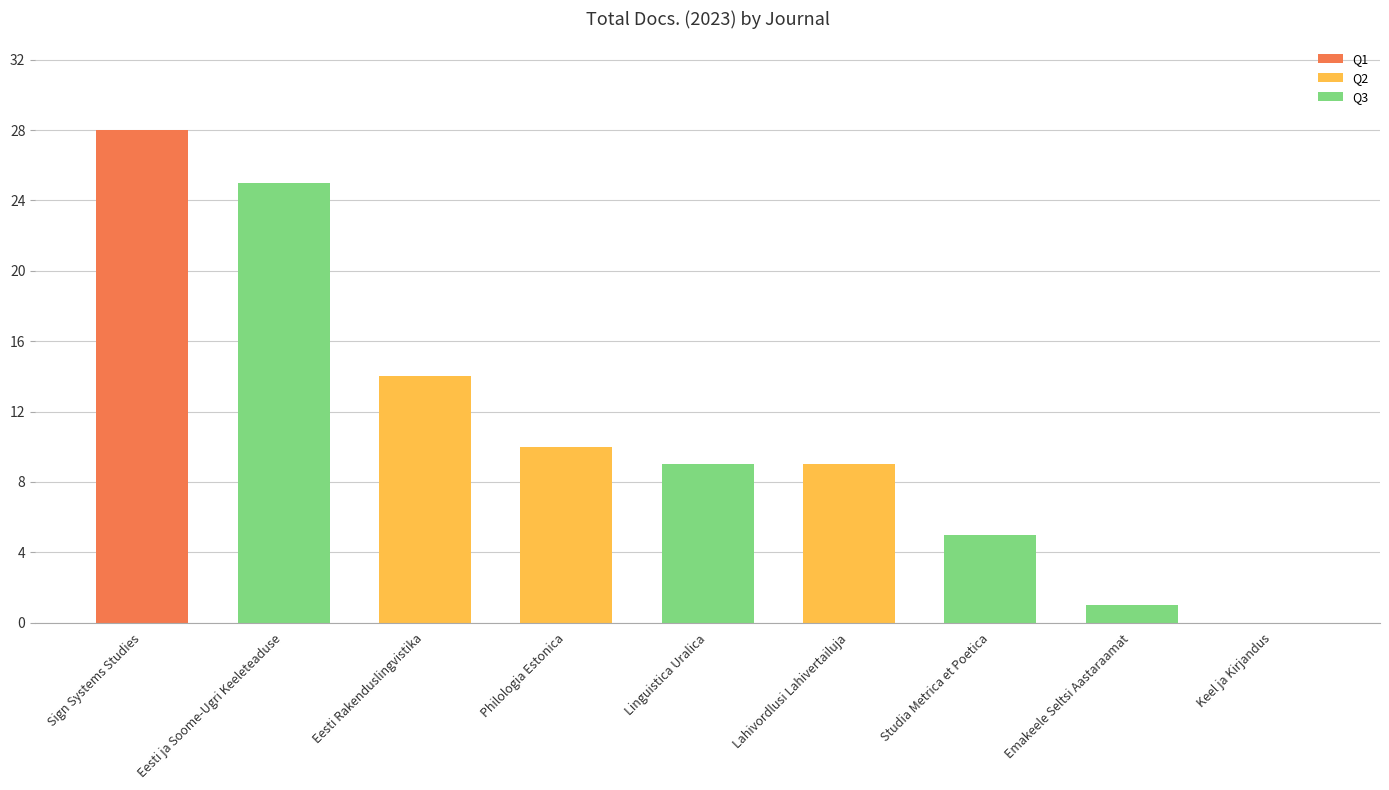

What is the sum of the values at Eesti Rakenduslingvistika and Keel ja Kirjandus?

14